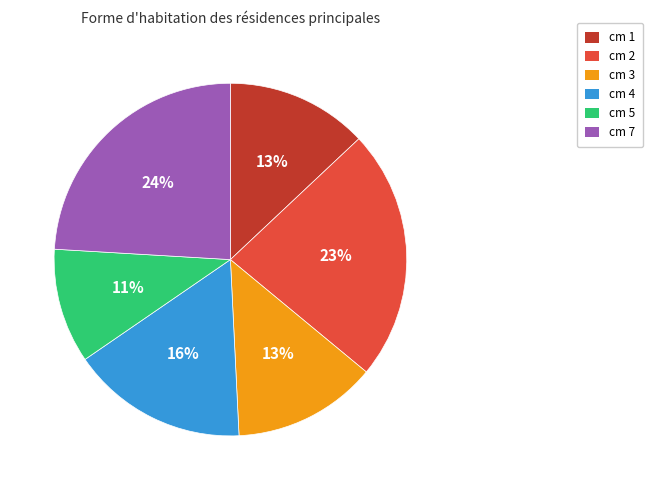

True or false: cm 2 accounts for 17% of the total.

False